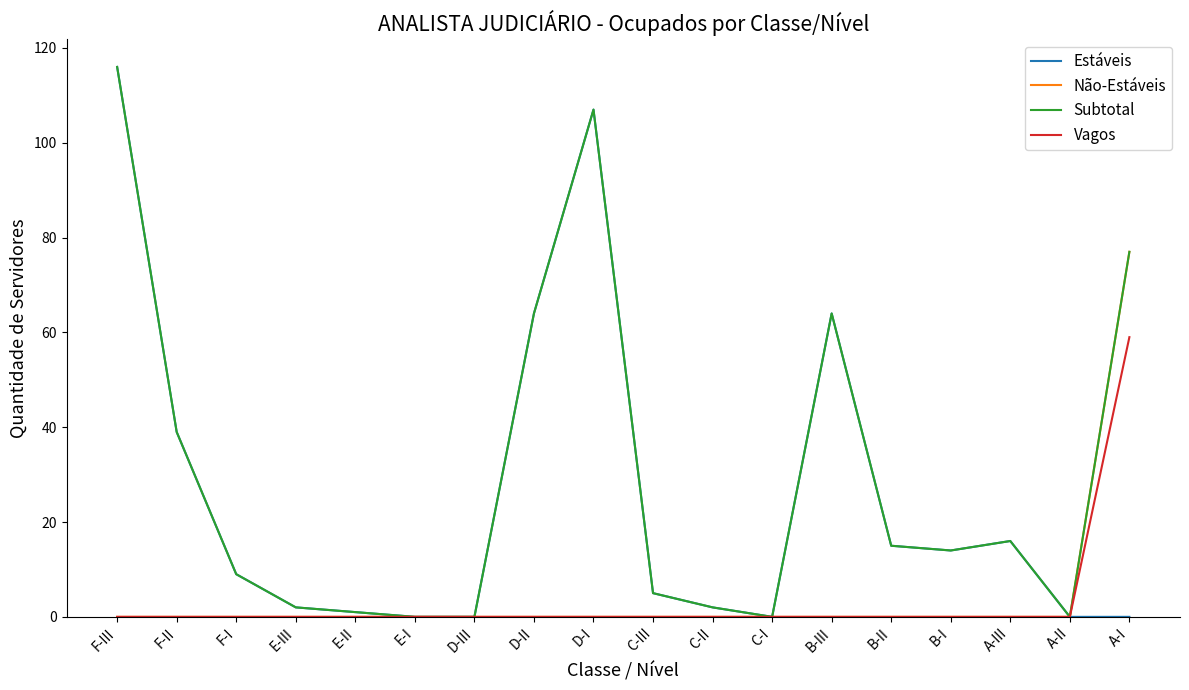

How many lines are shown in the chart?

4